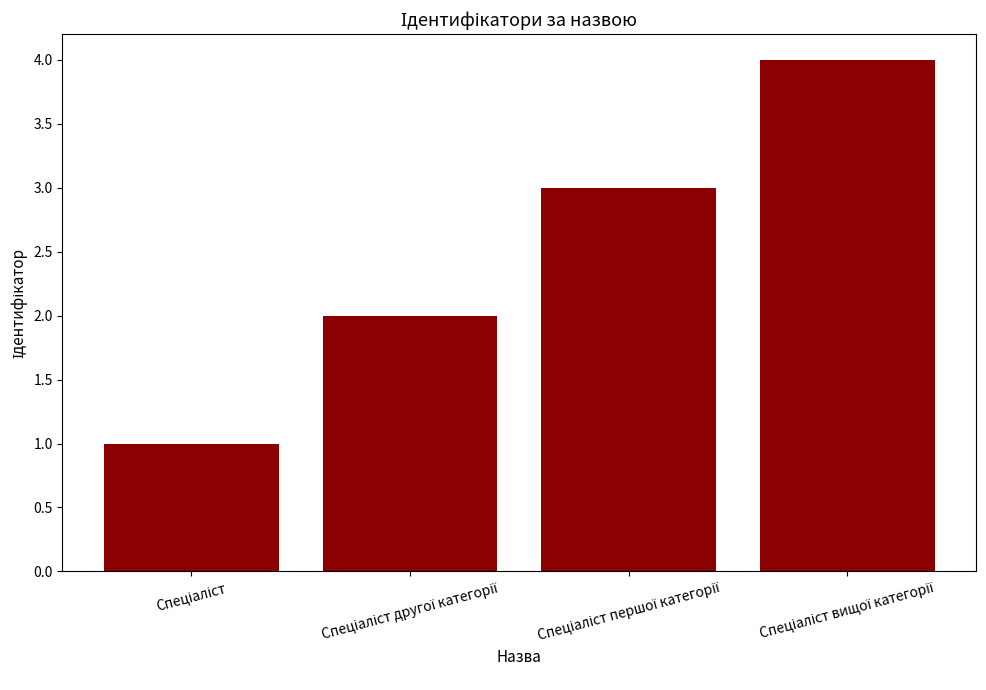

What is the sum of all values?

10